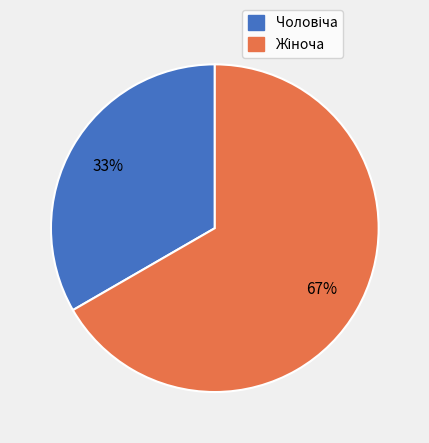

To the nearest percent, what is the average slice percentage?

50%